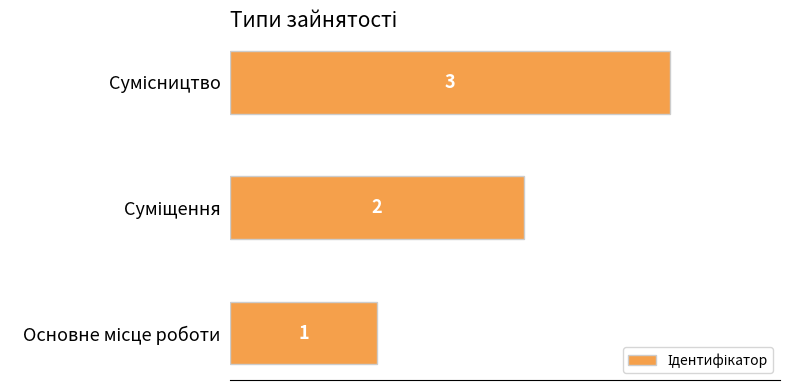

How many values are between 1 and 3?

3